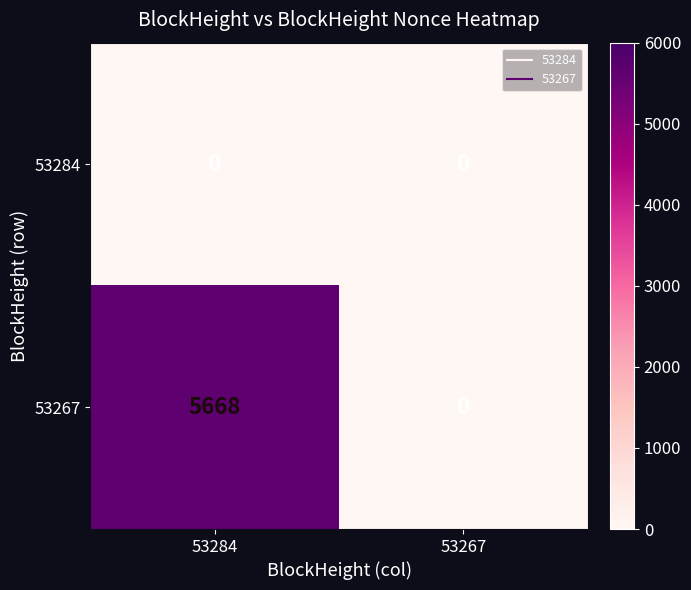

The value of 53284 at 53267 is 0. True or false?

True